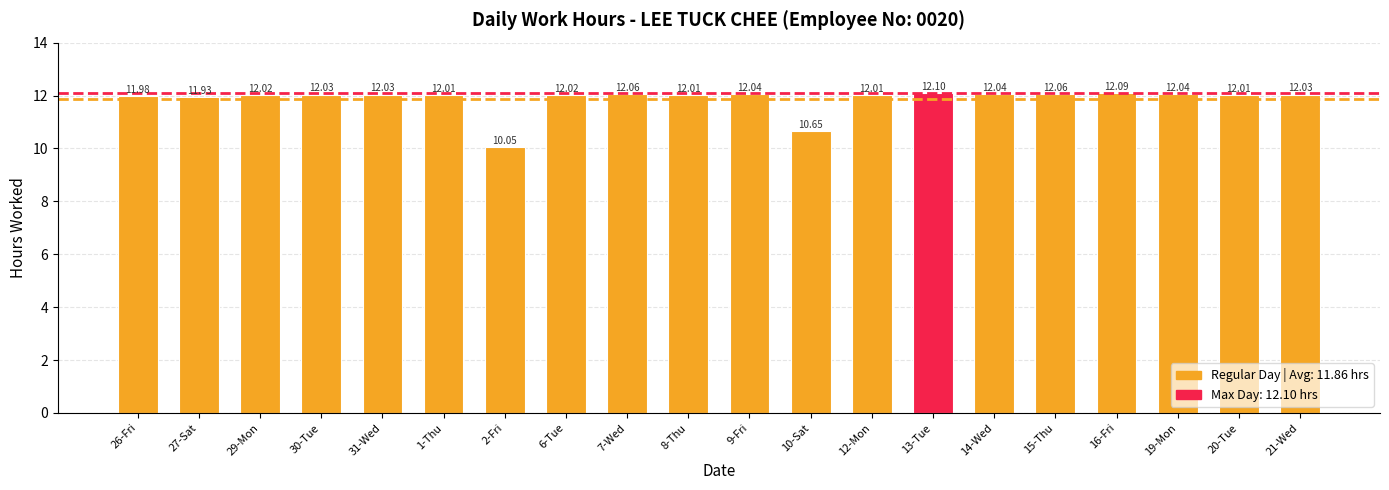

What is the value of the 10th bar from the left?

12.0